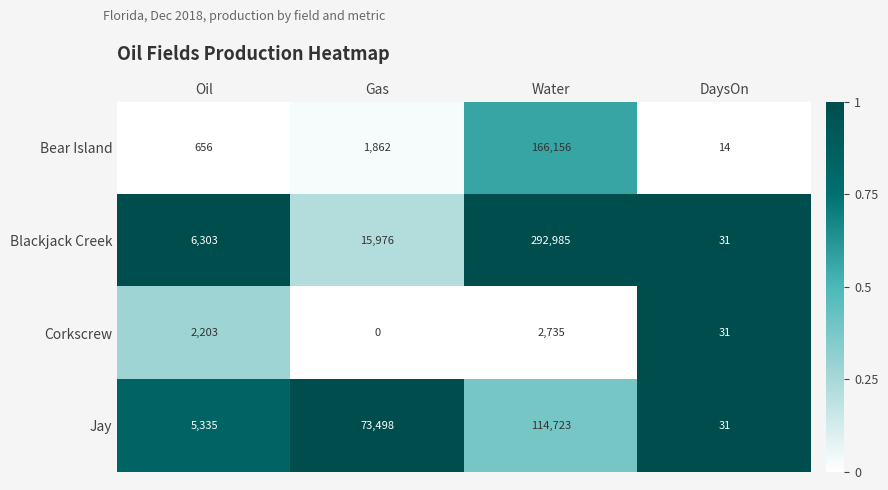

What is the difference between the highest and lowest values at Water?

290250